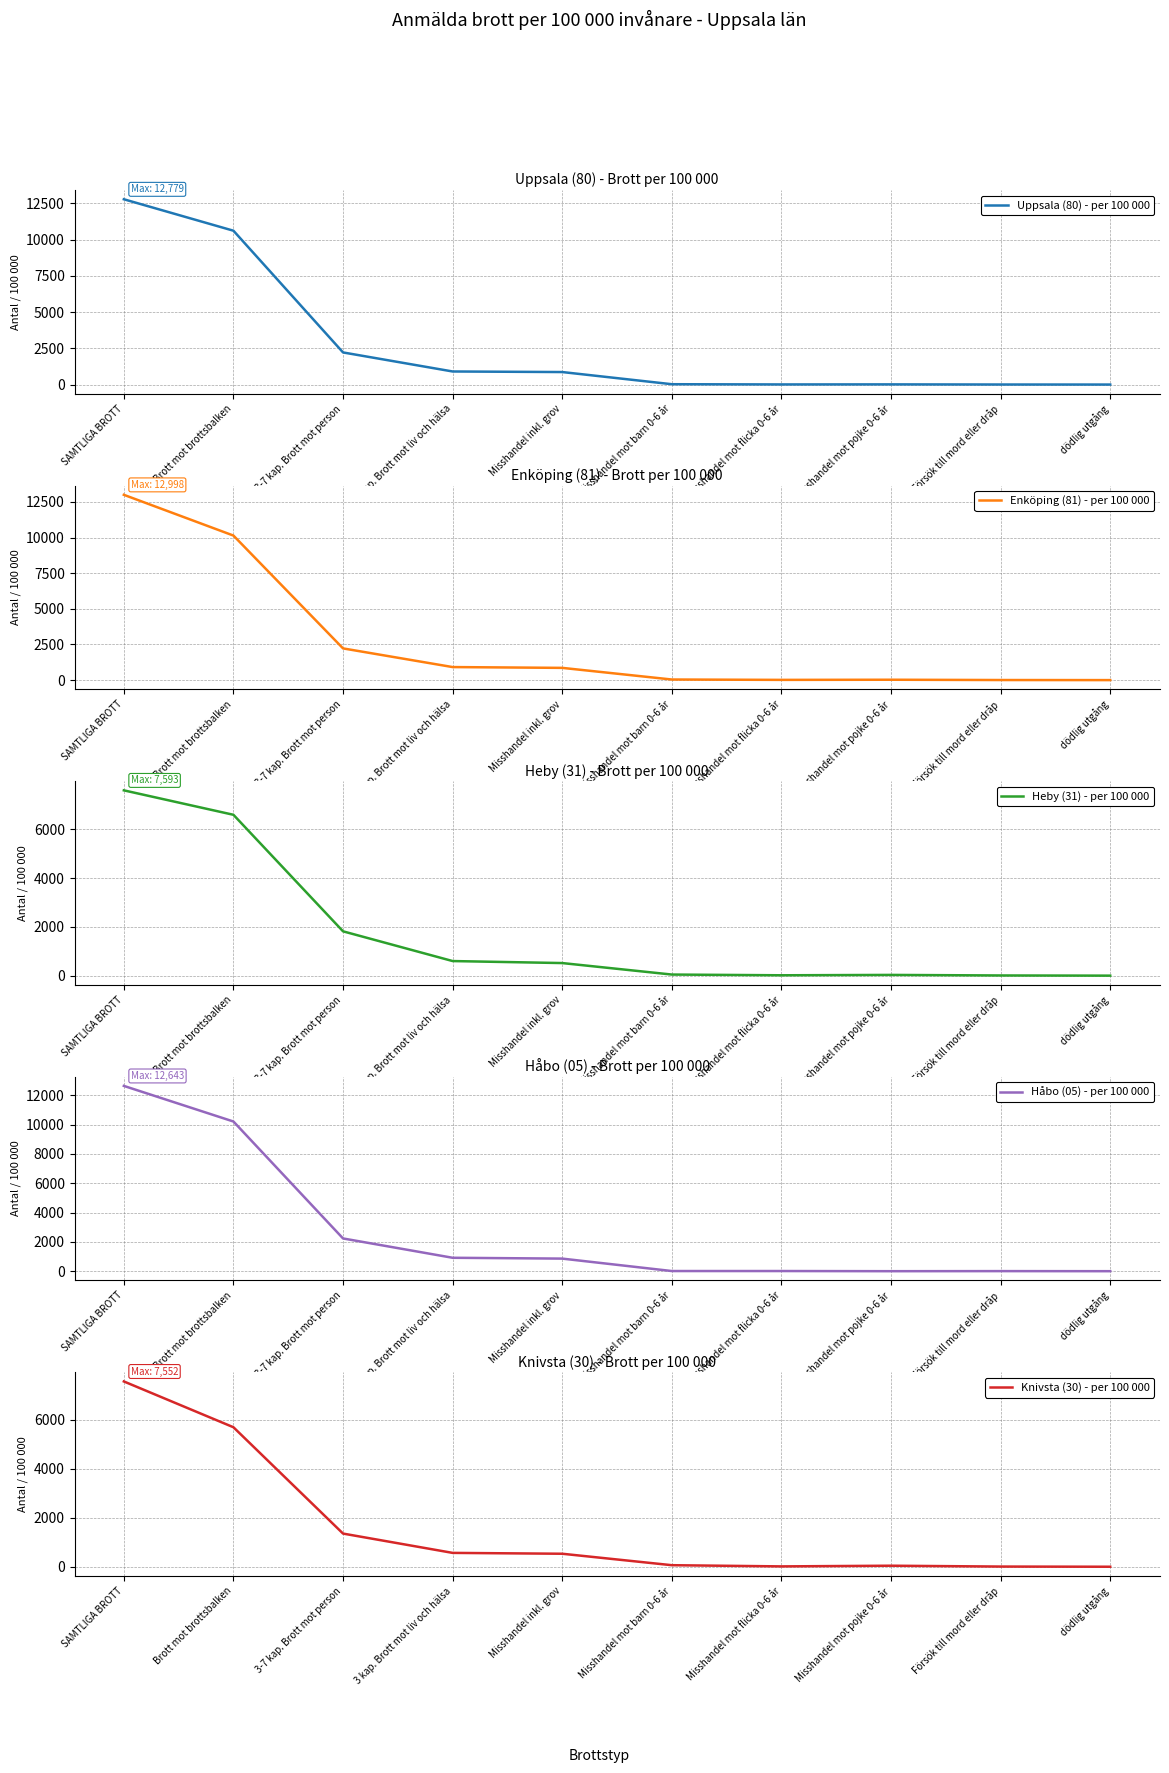

What is the maximum value shown in the chart?

12997.5